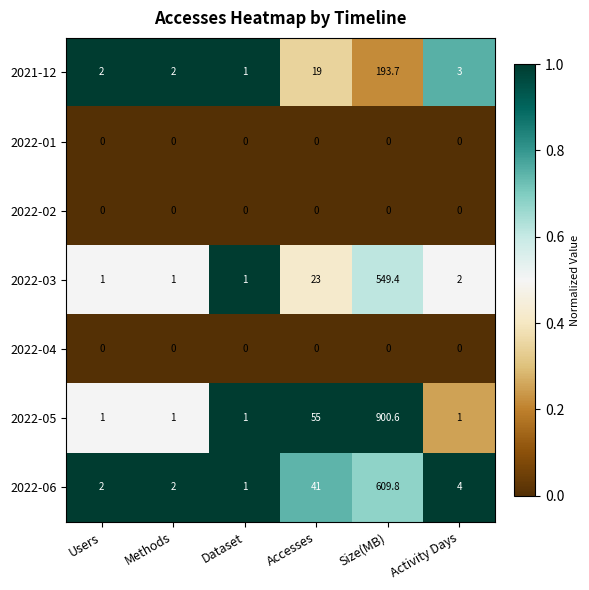

At which category is the sum across all series the highest?

Size(MB)